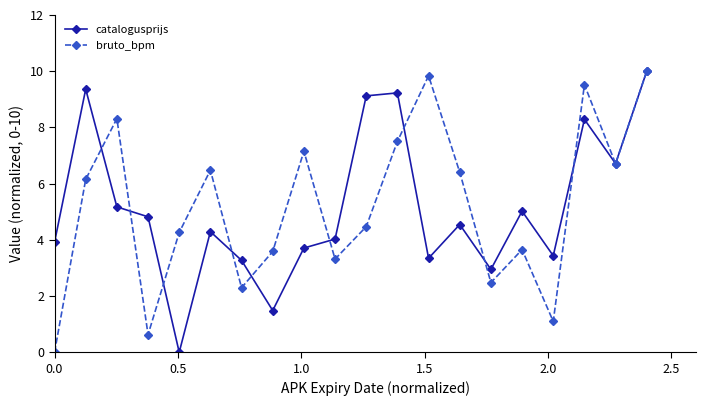

How many values in the bruto_bpm series exceed 6?

10